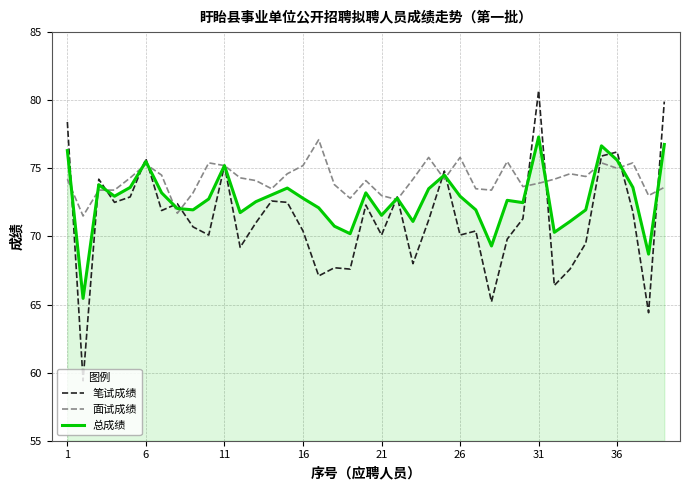

What is the difference between the second highest and minimum values in the 总成绩 series?

11.3